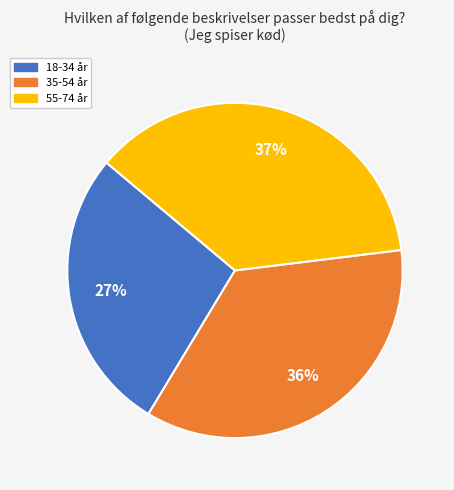

Approximately how many times larger is the value at 18-34 år compared to 55-74 år?

0.7